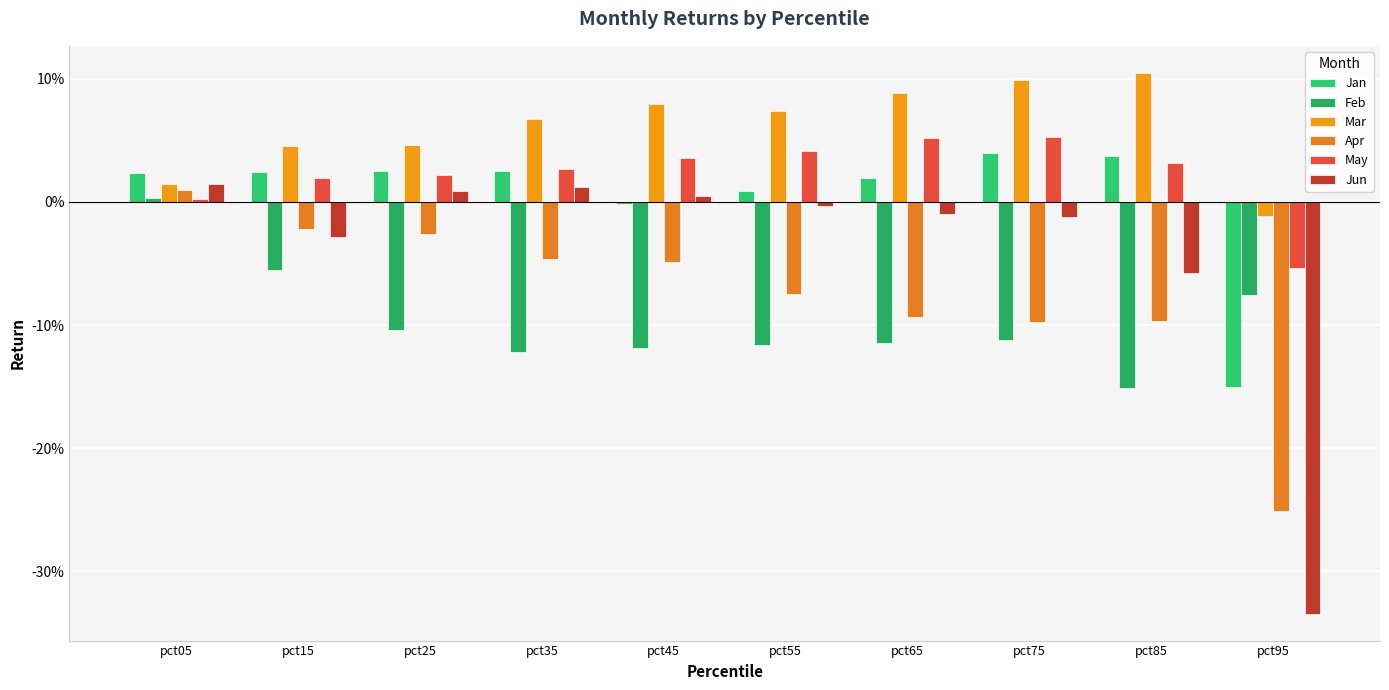

What is the difference between the highest and lowest values at pct15?

0.1